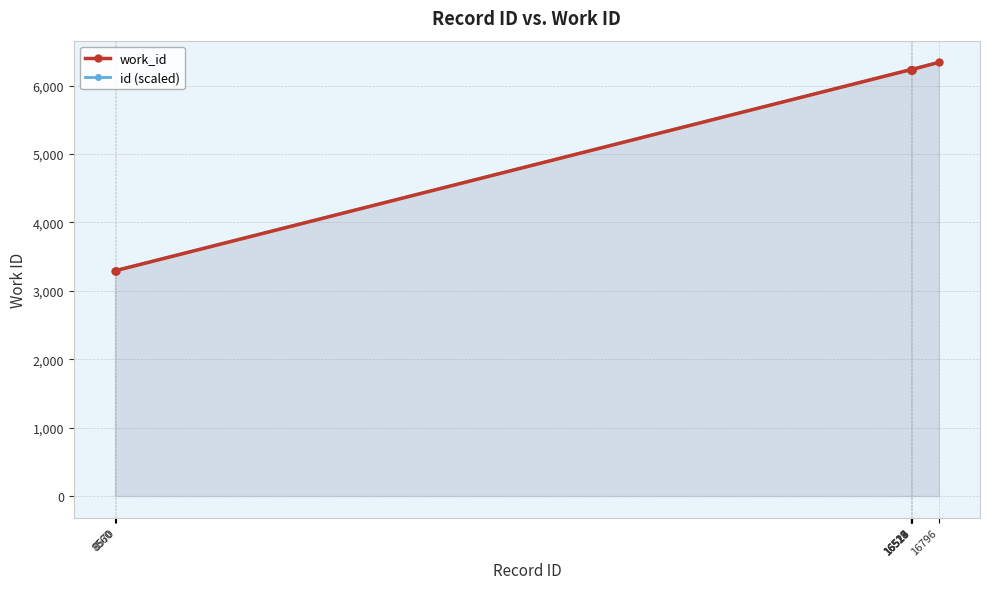

List the labels in order of id (scaled) value, largest first.

16796, 16524, 16523, 16519, 16518, 16517, 8570, 8560